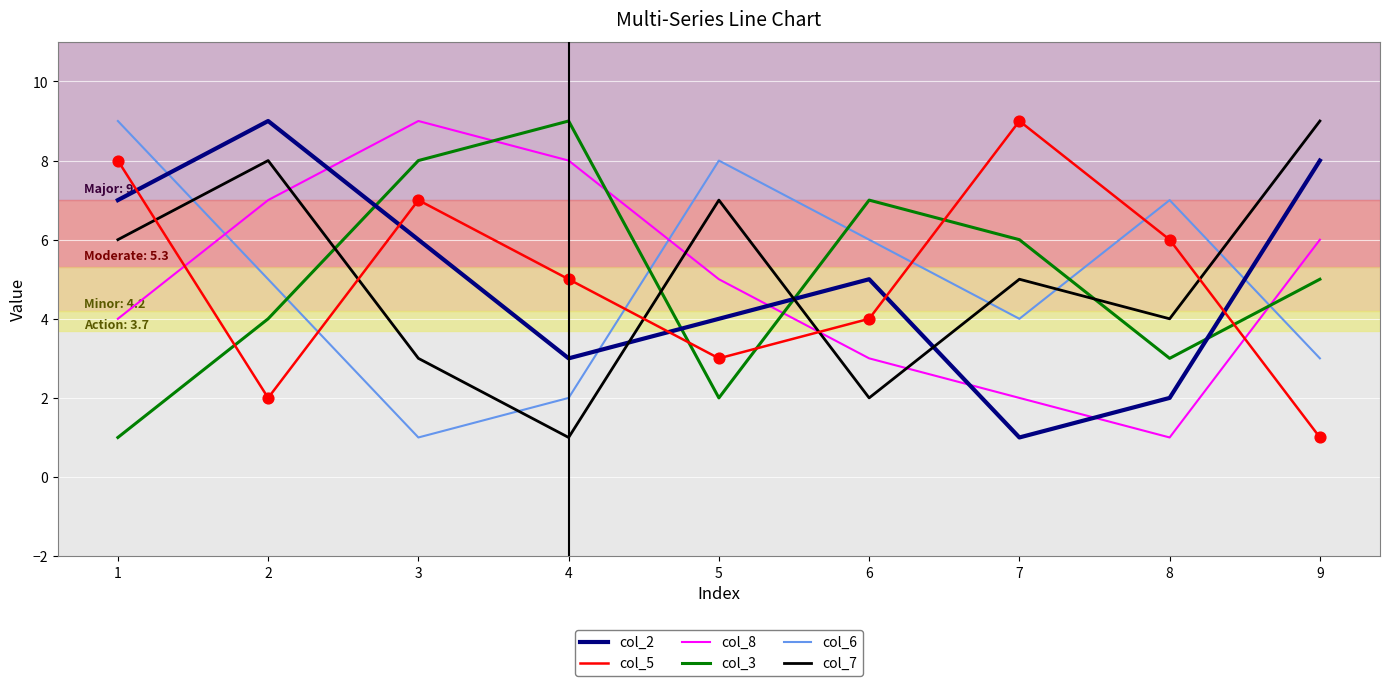

Between 1 and 6, which series saw the biggest shift?

col_3